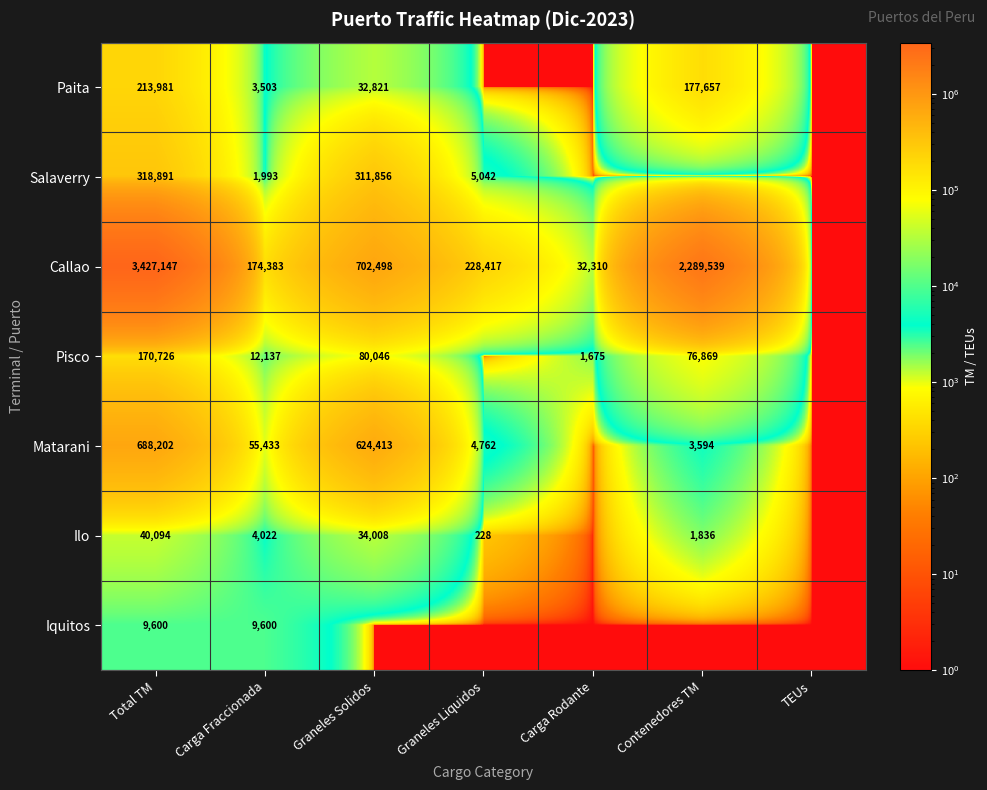

At Carga Fraccionada, list the series in order from largest to smallest.

Callao, Matarani, Pisco, Iquitos, Ilo, Paita, Salaverry